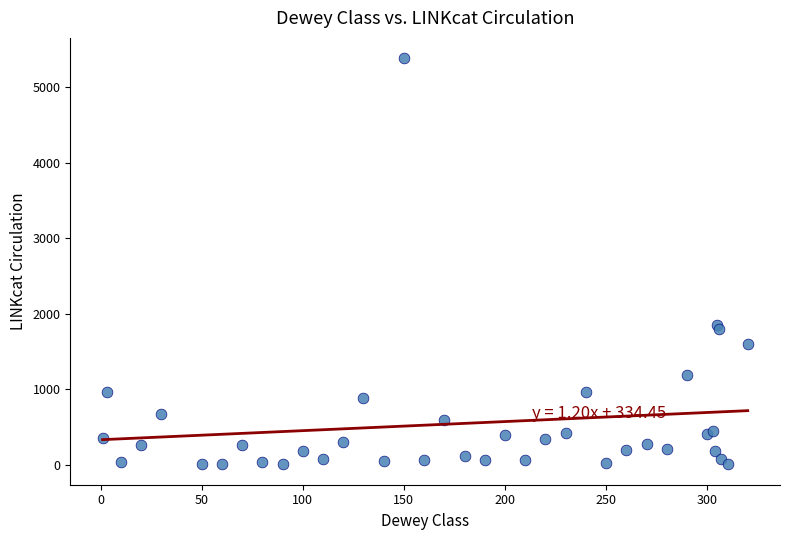

What Y value in the scatter plot is closest to 2695?

1854